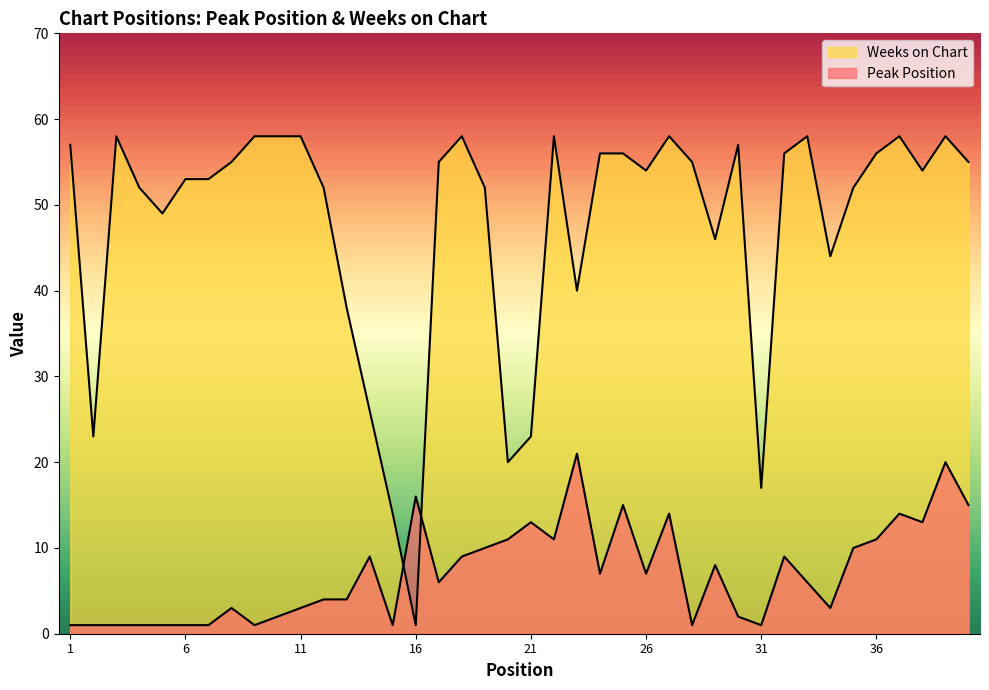

True or false: Weeks on Chart has more than 1 points higher than both neighbors.

True